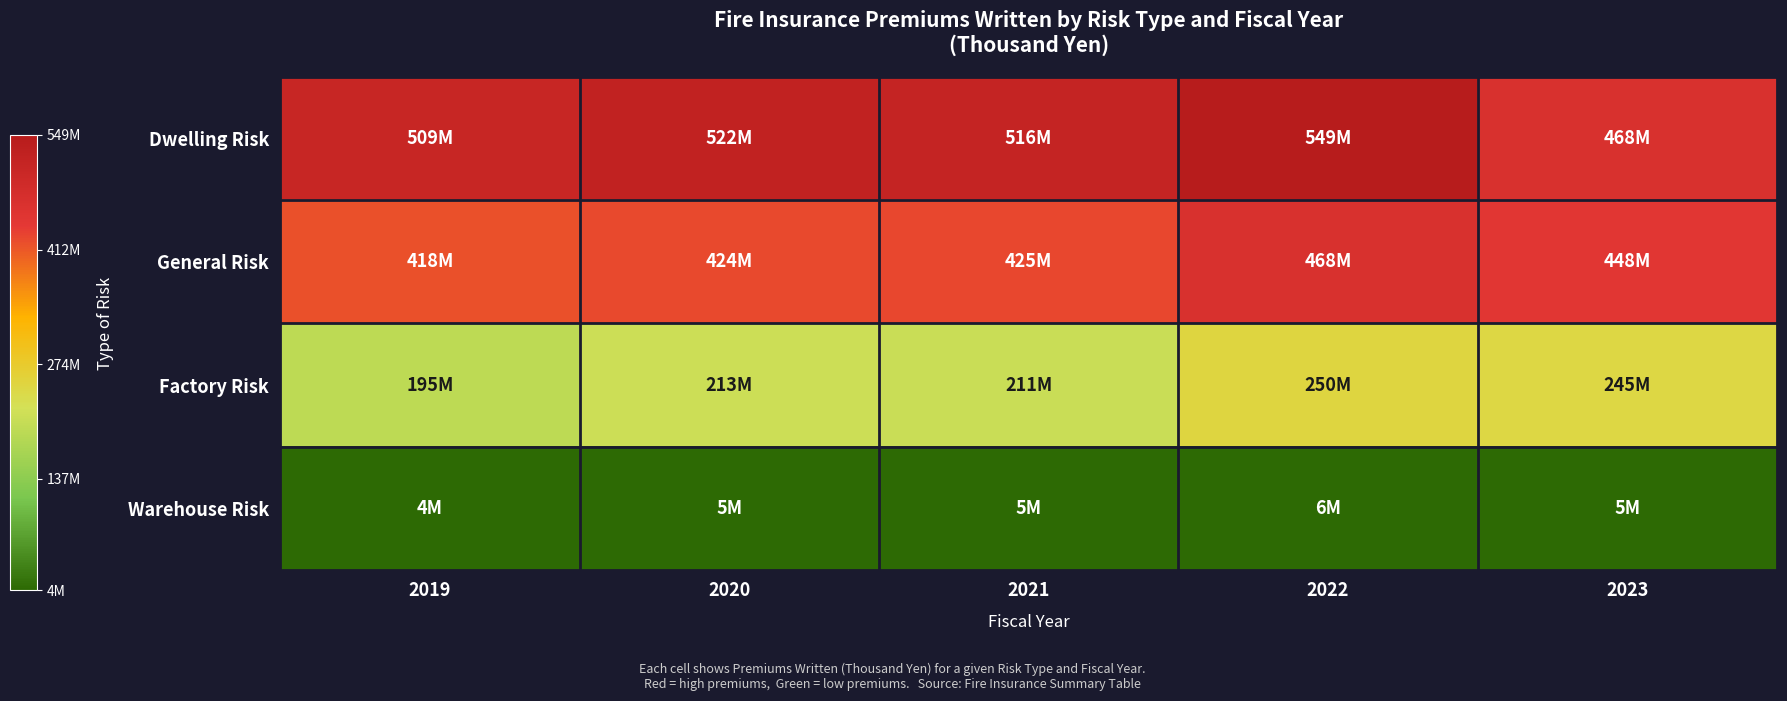

How many categories are shown in the chart?

5